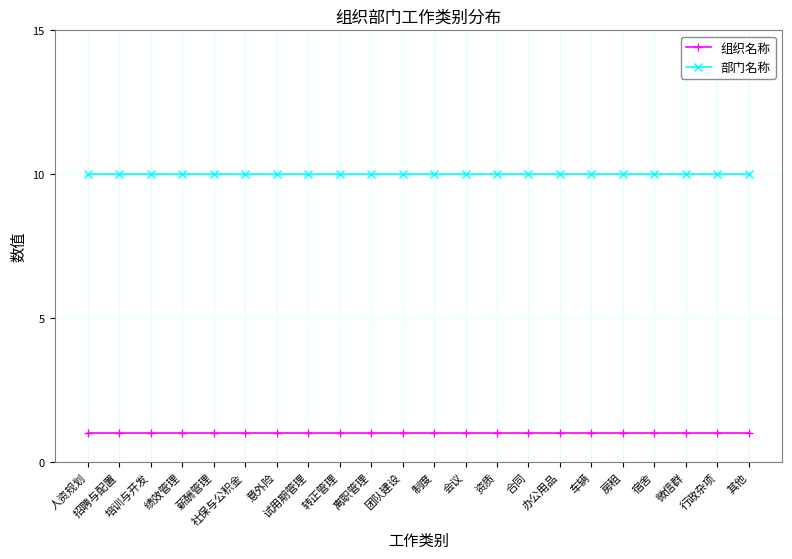

What value does the 组织名称 series have at 会议?

1